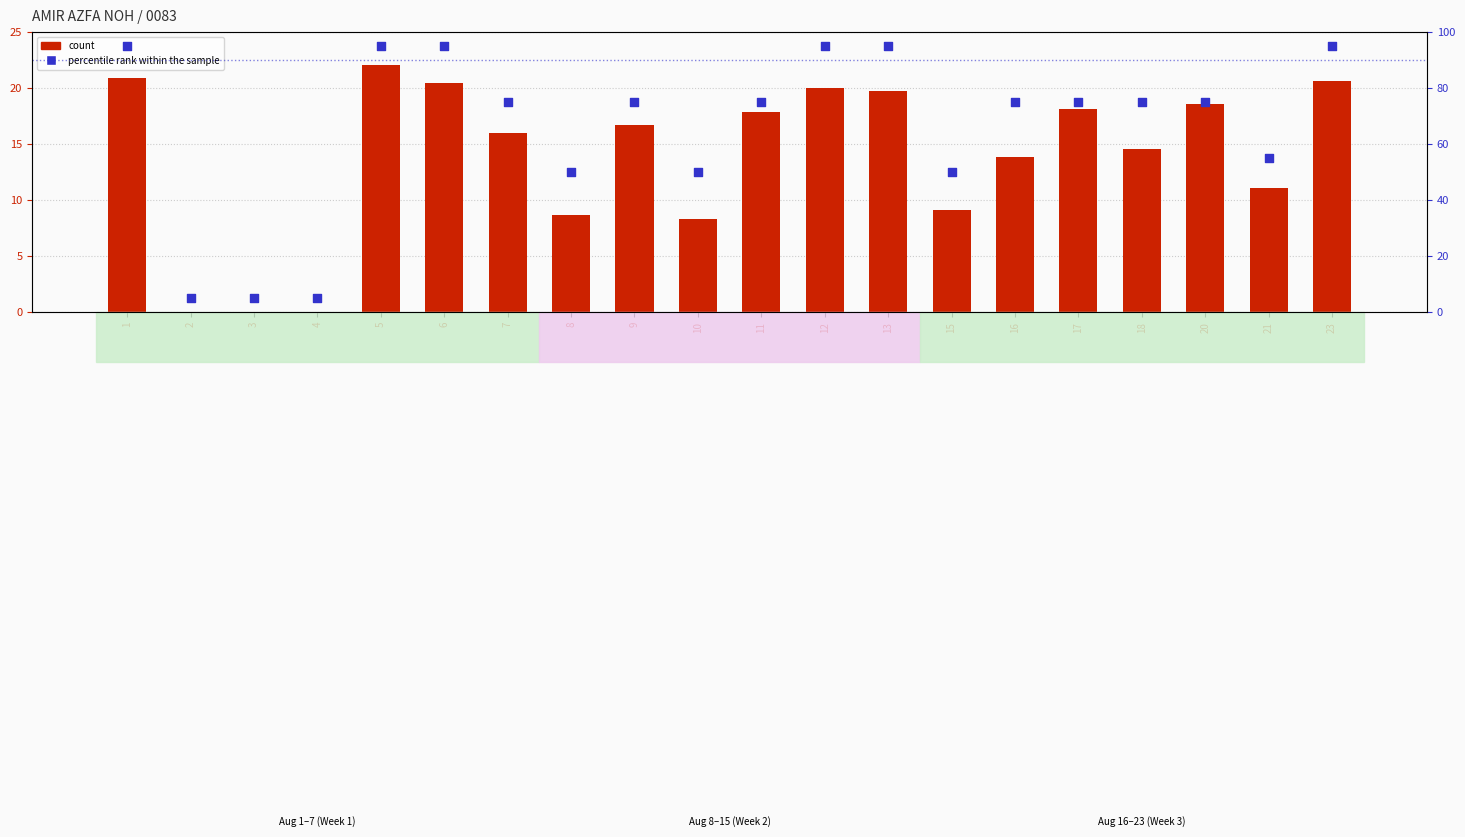

Which series contains the highest Y value?

percentile rank within the sample